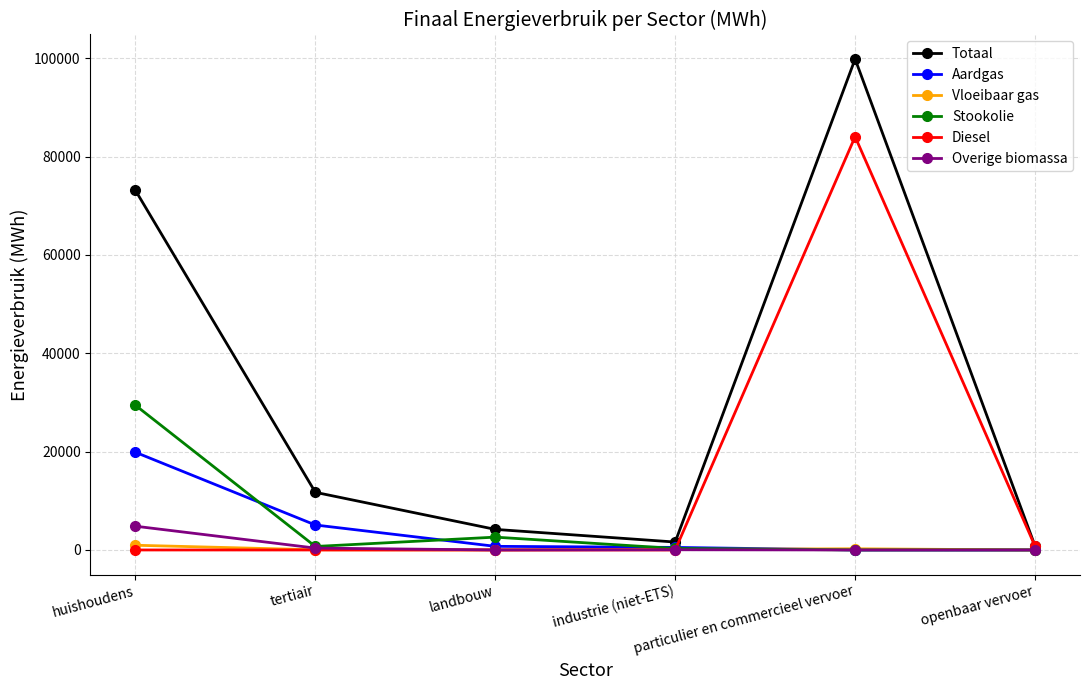

List the series in order of their peak value, lowest first.

Vloeibaar gas, Overige biomassa, Aardgas, Stookolie, Diesel, Totaal